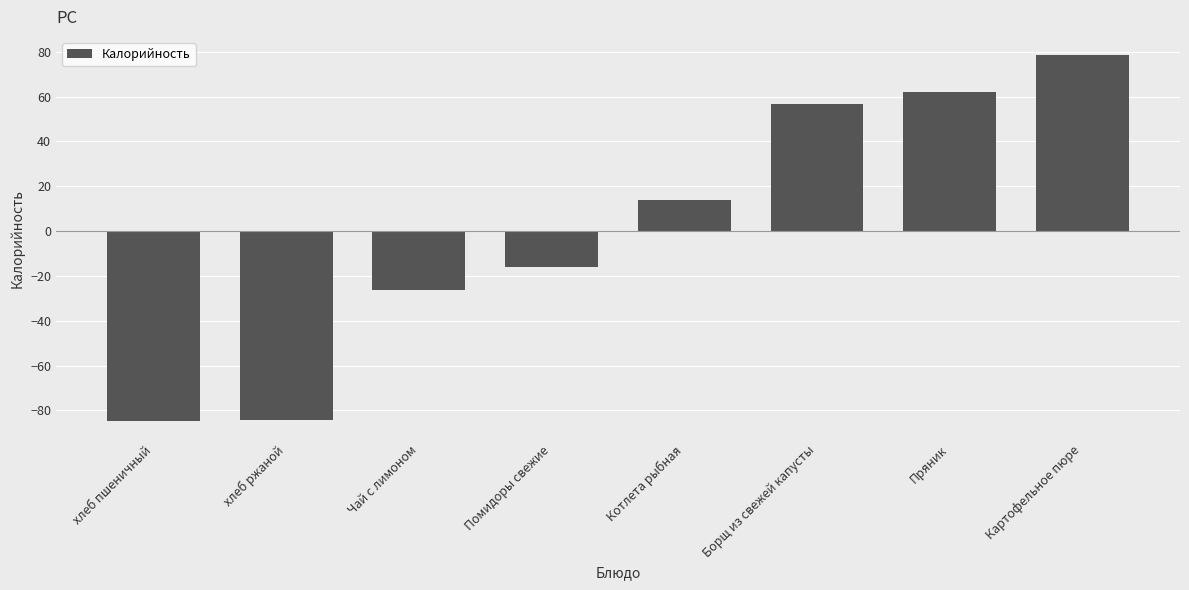

Read the value at Картофельное пюре.

78.5